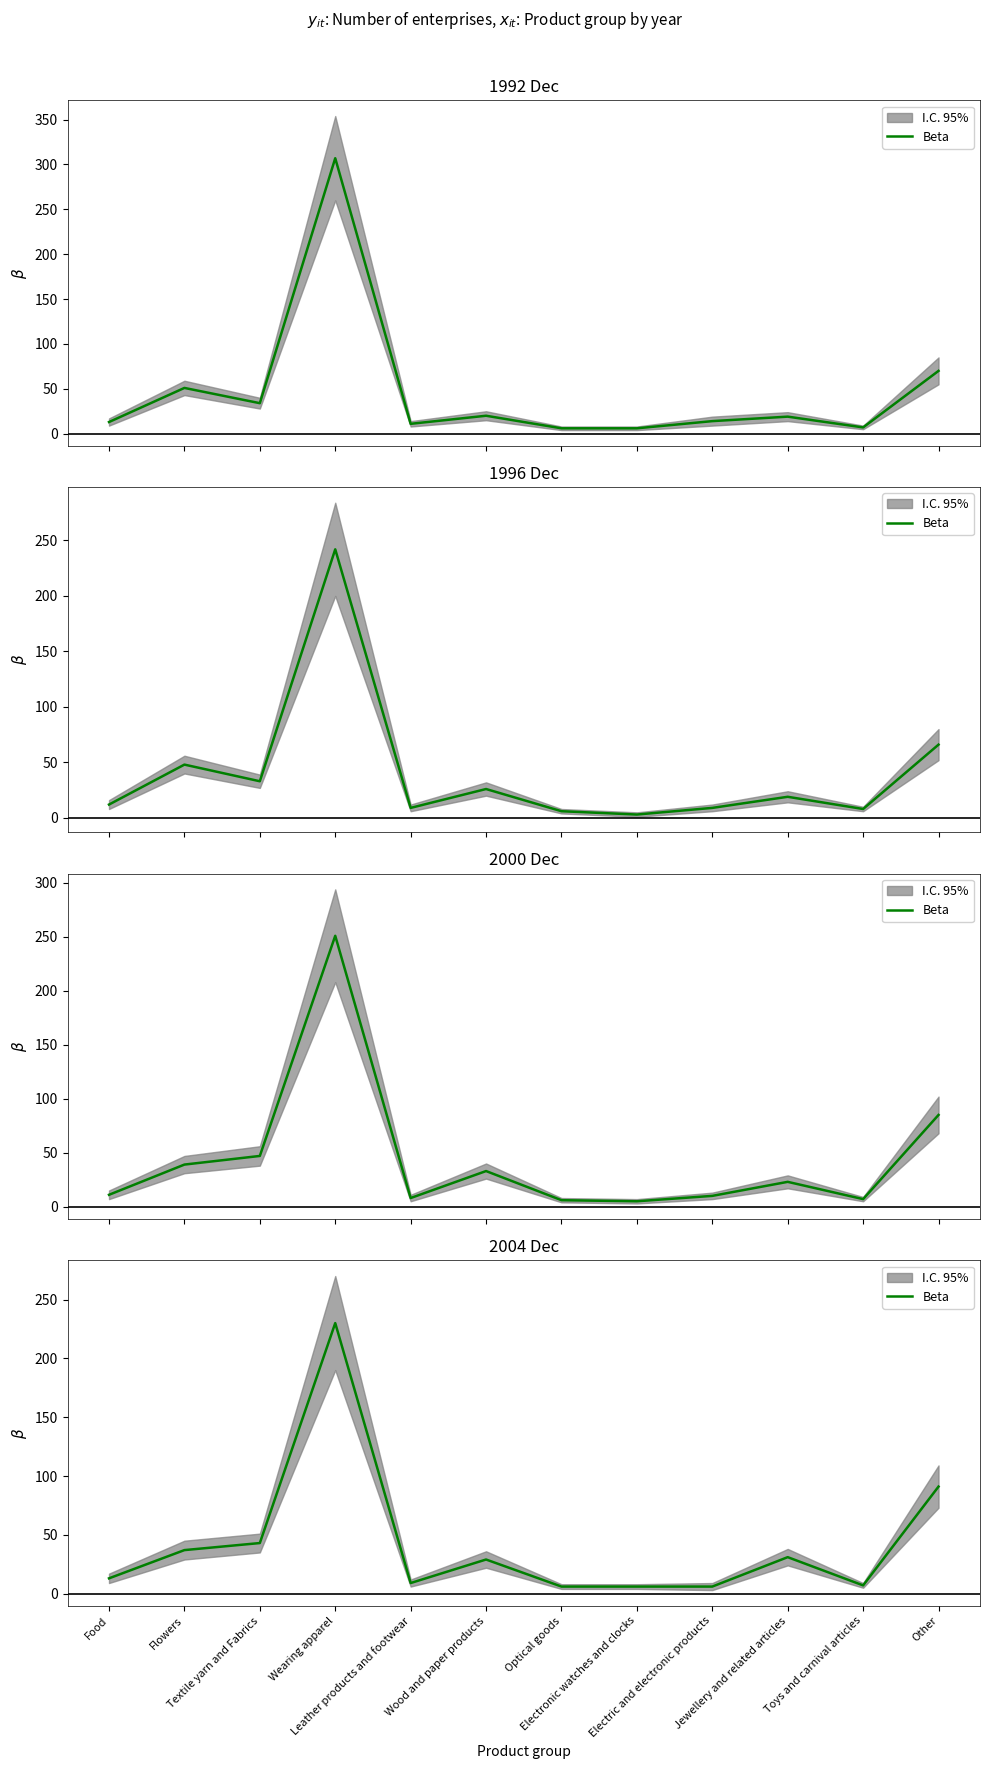

How many points are higher than both their immediate neighbors (excluding endpoints)?

3